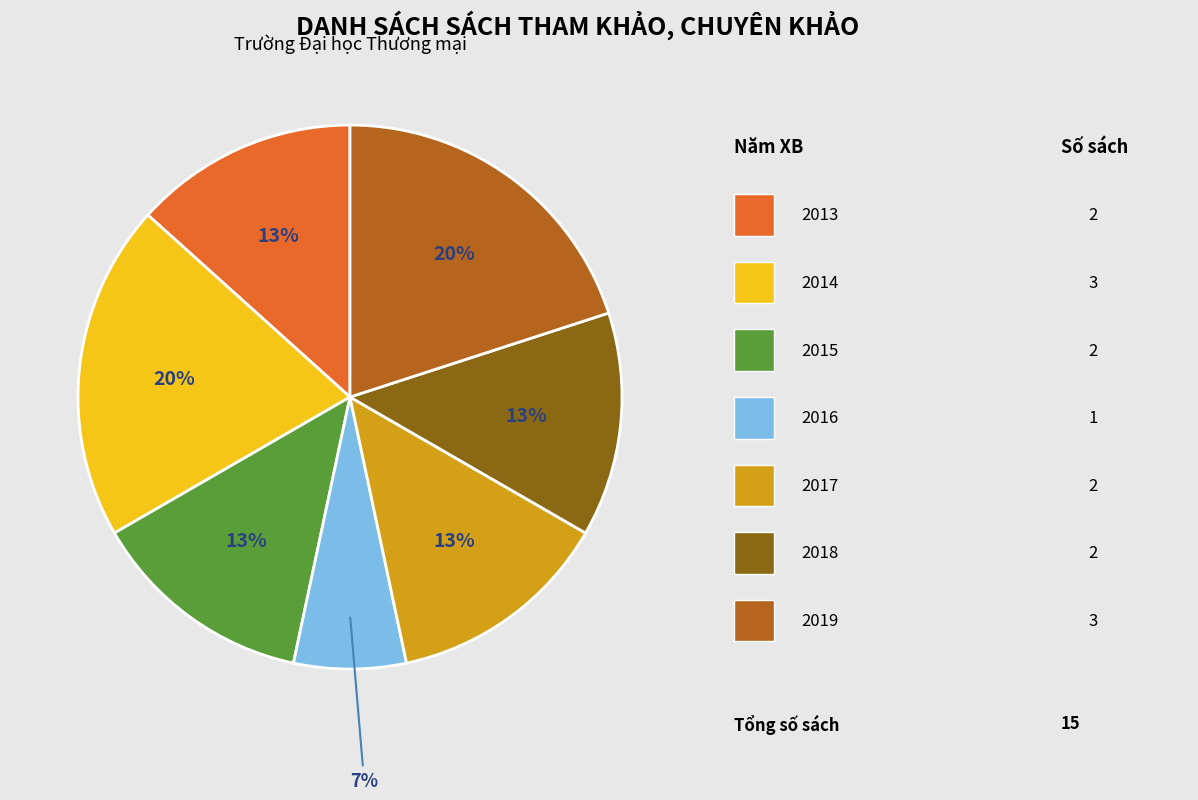

Does any single category account for the majority?

No